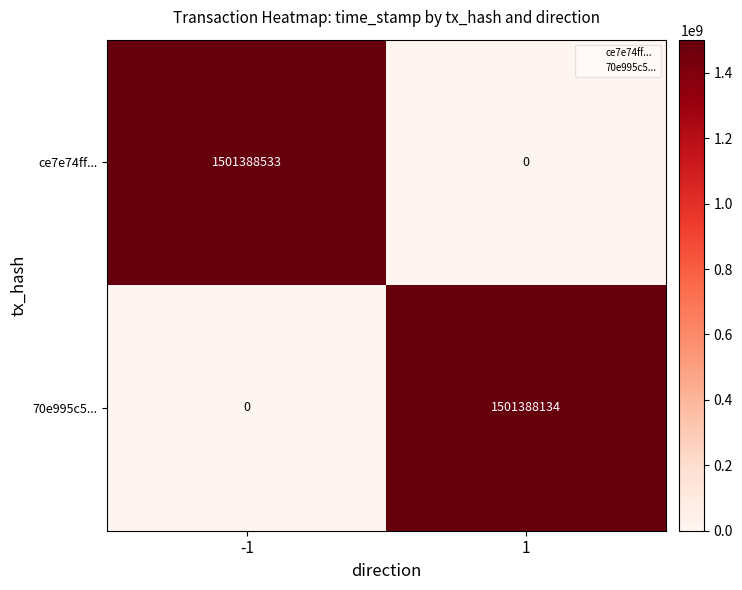

What value does the 70e995c5... series have at 1?

1501388134